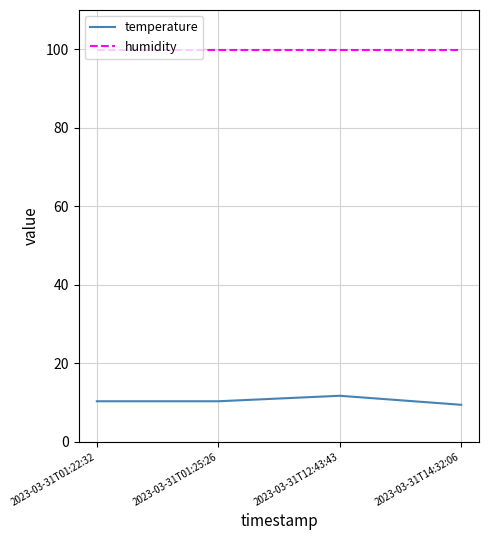

Reading right to left, transcribe all the data shown in this chart.

temperature: 2023-03-31T14:32:06=9.4	2023-03-31T12:43:43=11.7	2023-03-31T01:25:26=10.3	2023-03-31T01:22:32=10.3
humidity: 2023-03-31T14:32:06=99.9	2023-03-31T12:43:43=99.9	2023-03-31T01:25:26=99.9	2023-03-31T01:22:32=99.9